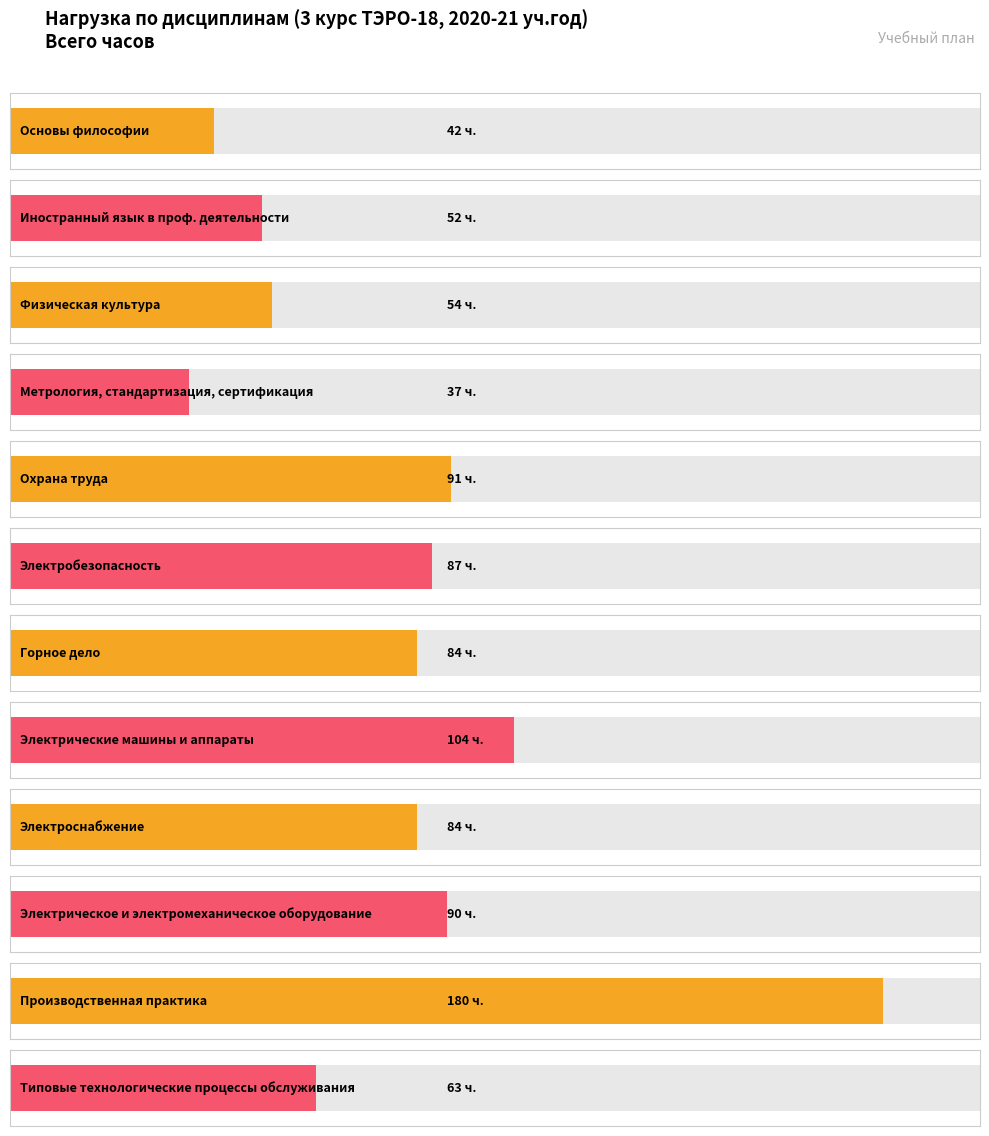

Are the bars grouped side by side (vs. stacked)?

No